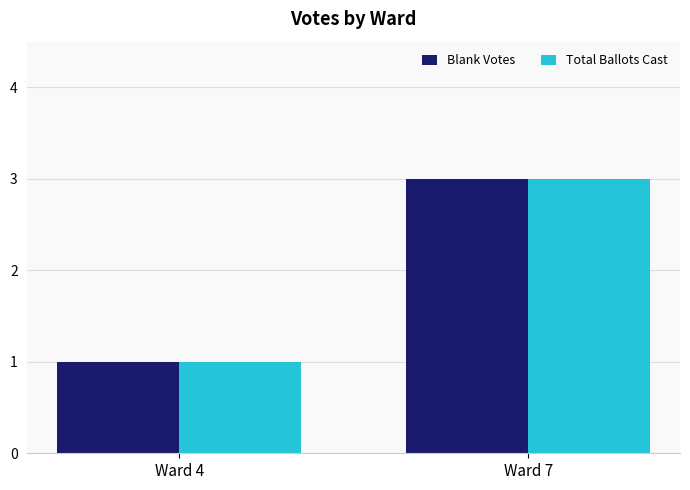

The value of Blank Votes at Ward 7 is 3. True or false?

True